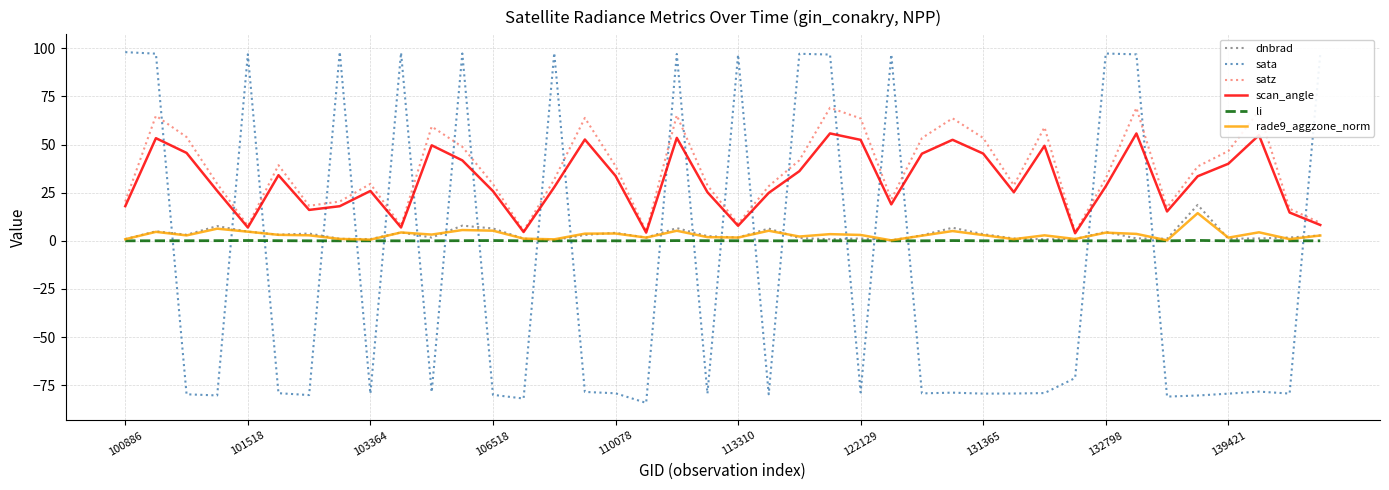

Which series has the widest spread of values?

sata